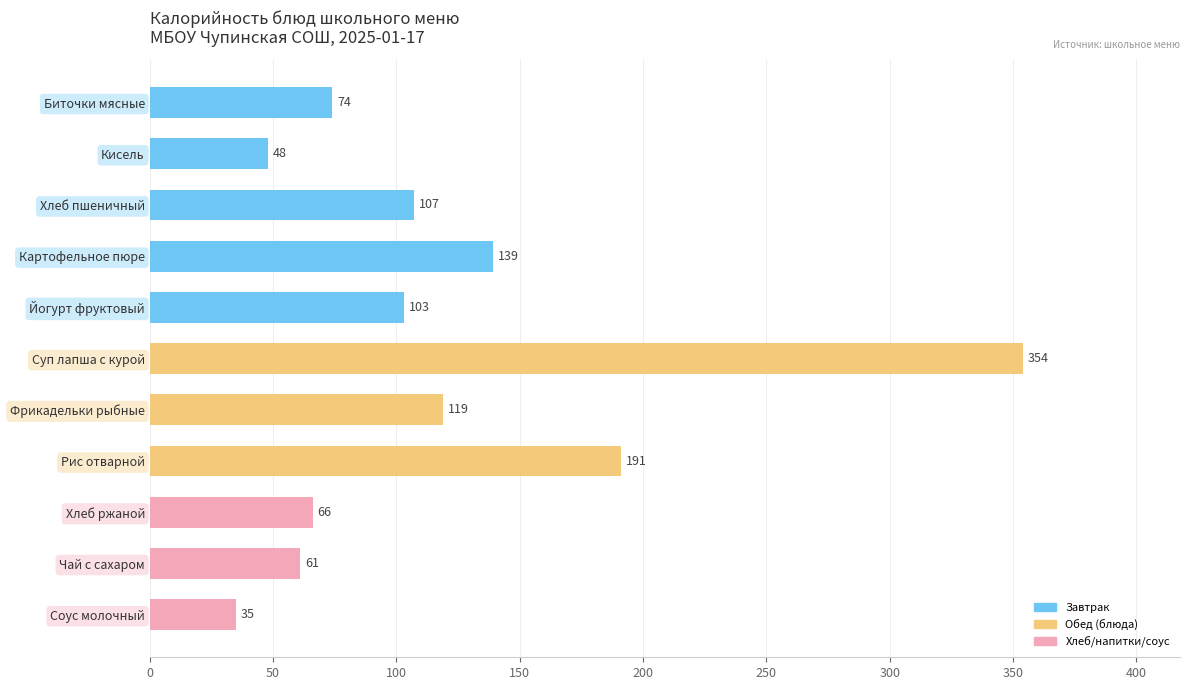

Are the bars horizontal?

Yes